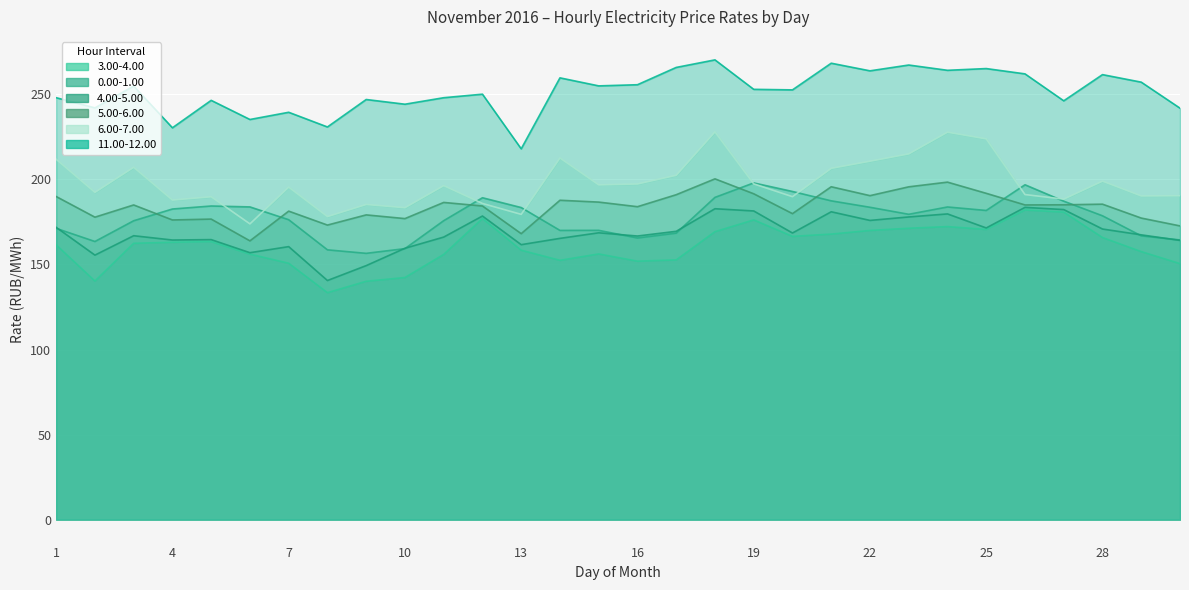

How many distinct data groups are displayed?

6